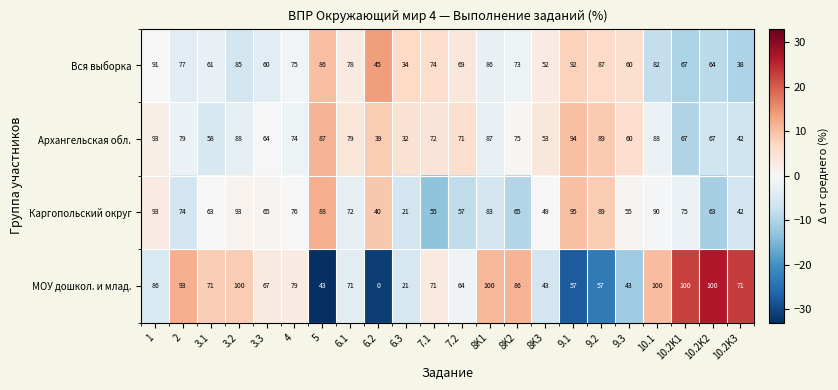

What is the approximate value of Вся выборка at 9.3, to the nearest 10?

60